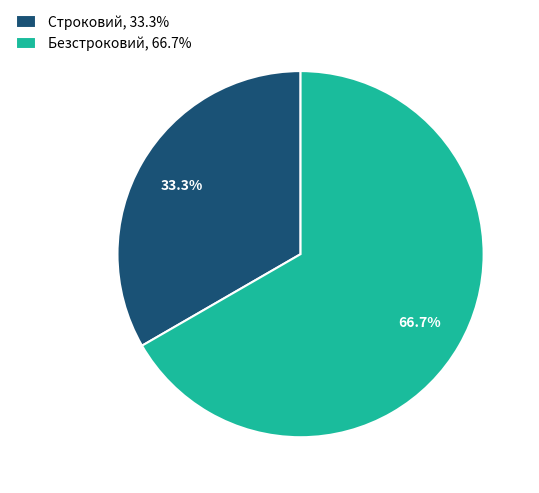

How many segments does this pie chart have?

2